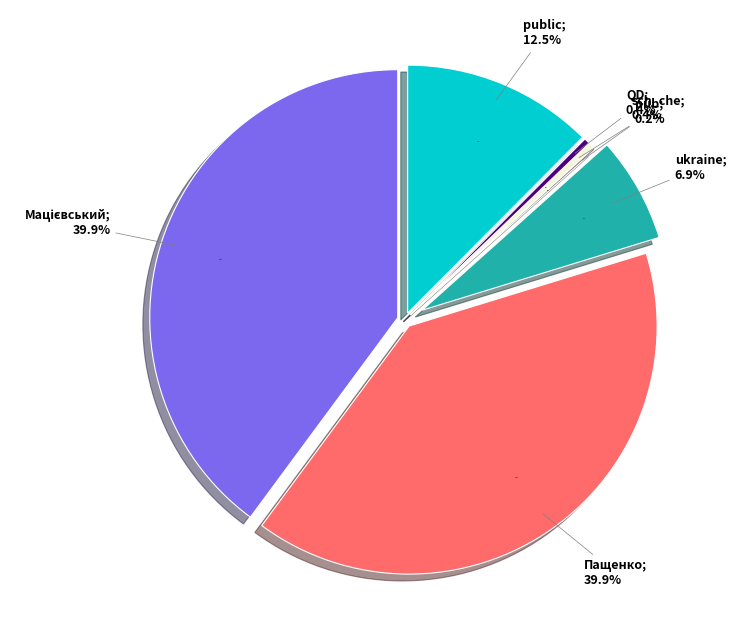

Which has a higher value, Мацієвський or Пащенко?

Мацієвський